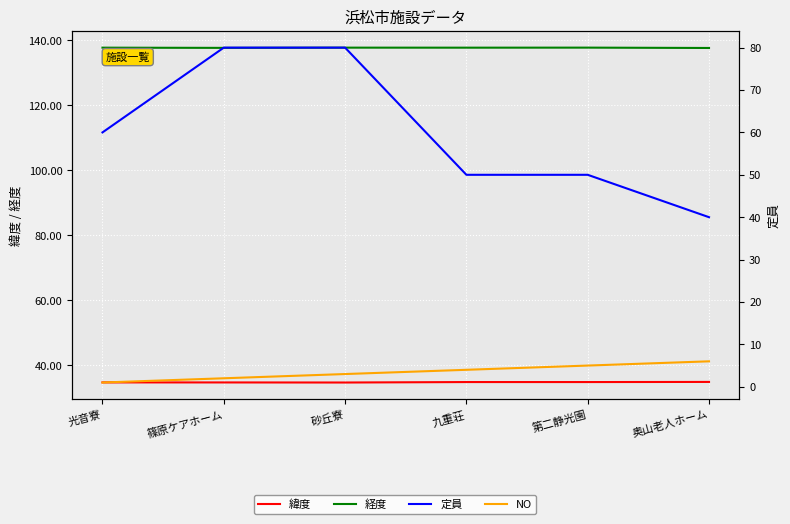

Rank the series at 篠原ケアホーム from lowest to highest value.

NO, 緯度, 定員, 経度